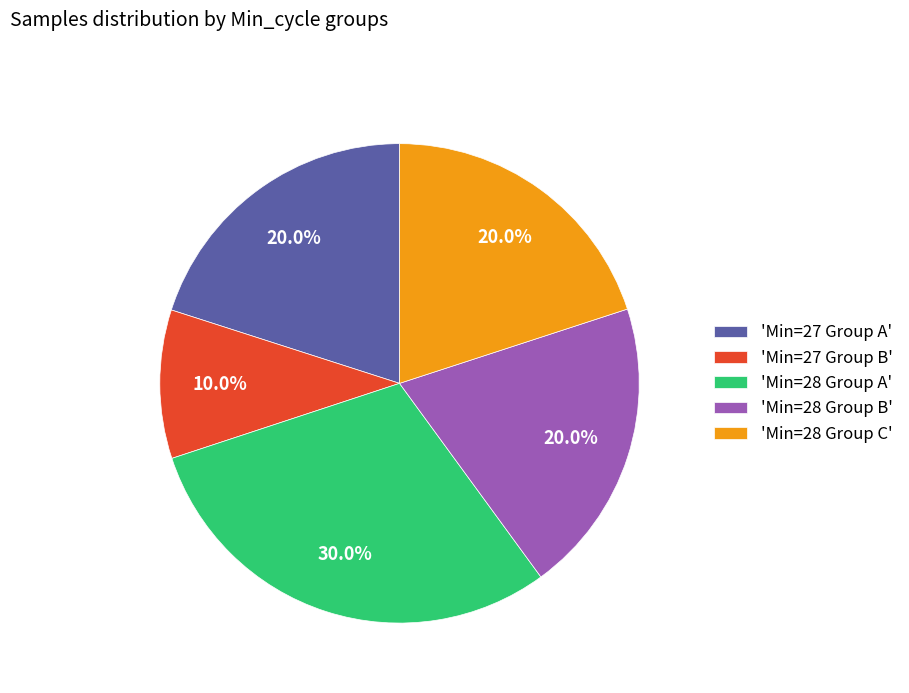

How much of the chart is everything except 'Min=28 Group C'?

80.0%